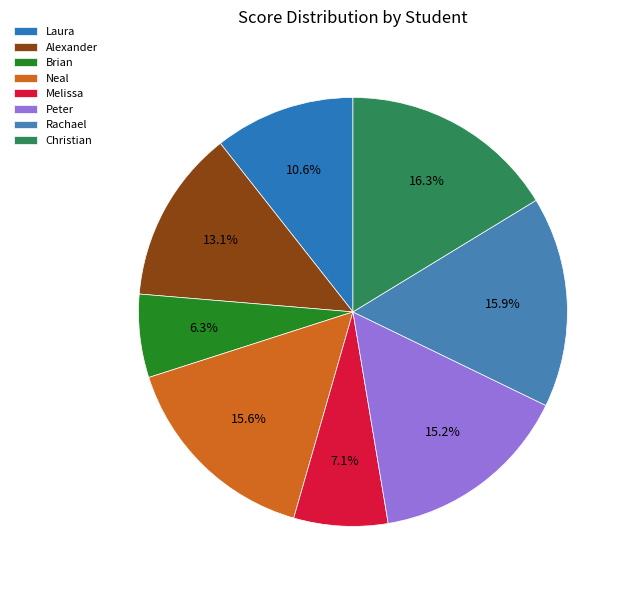

To the nearest percent, what percentage of the pie is Melissa?

7%